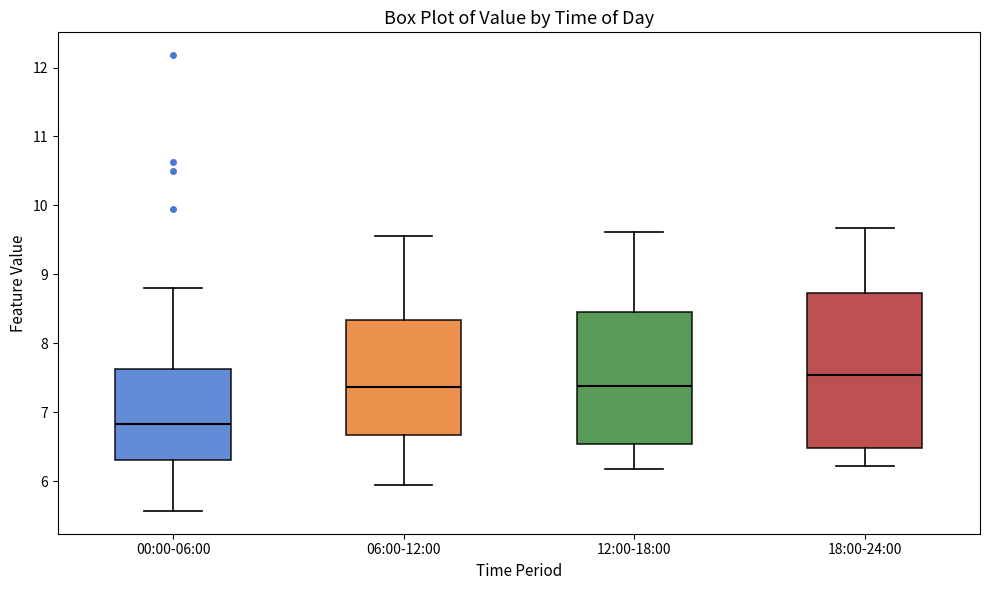

Where does the lower whisker of the box for 00:00-06:00 end on the y-axis? The values are not printed on the chart, so give them approximately, as read against the axis.

5.6